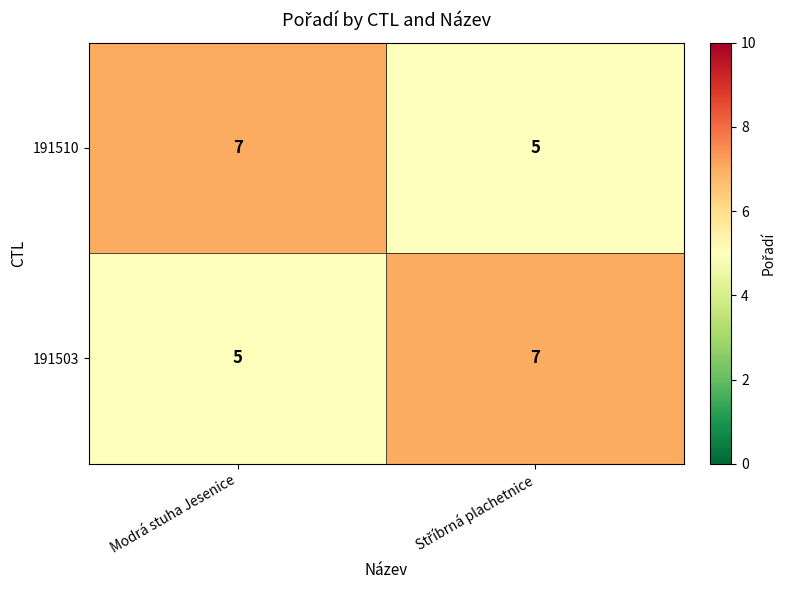

The value of 191503 at Modrá stuha Jesenice is 5. True or false?

True